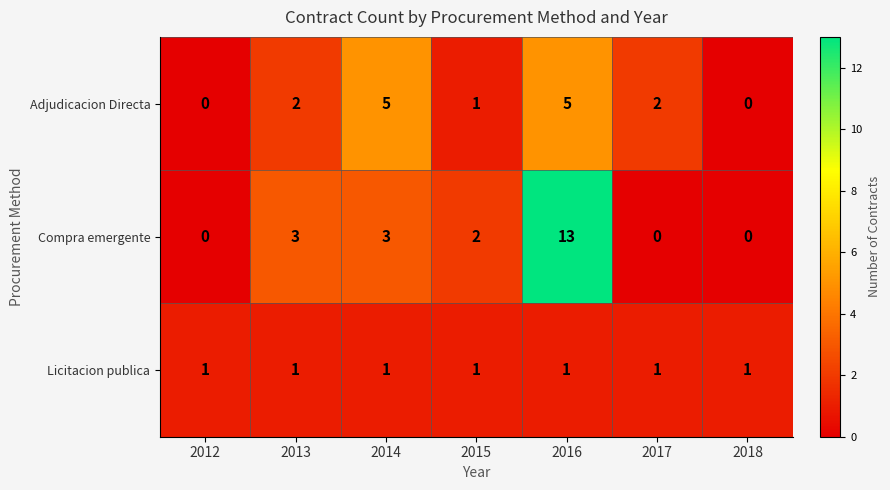

At how many categories does at least one series exceed 12?

1